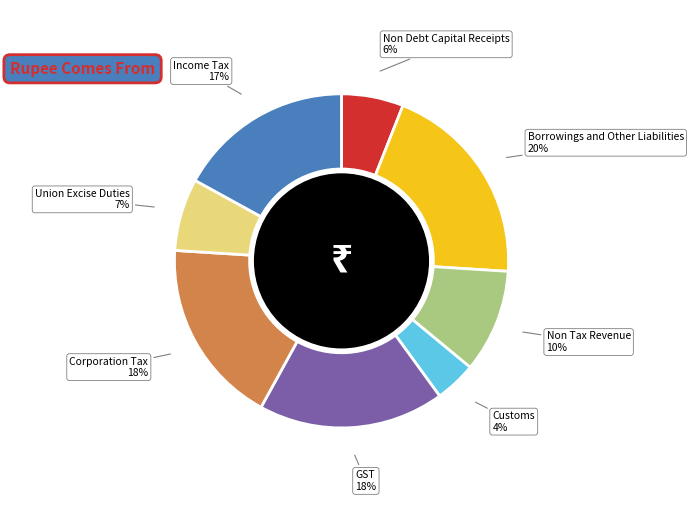

The Non Tax Revenue slice represents 20% of the pie. True or false?

False